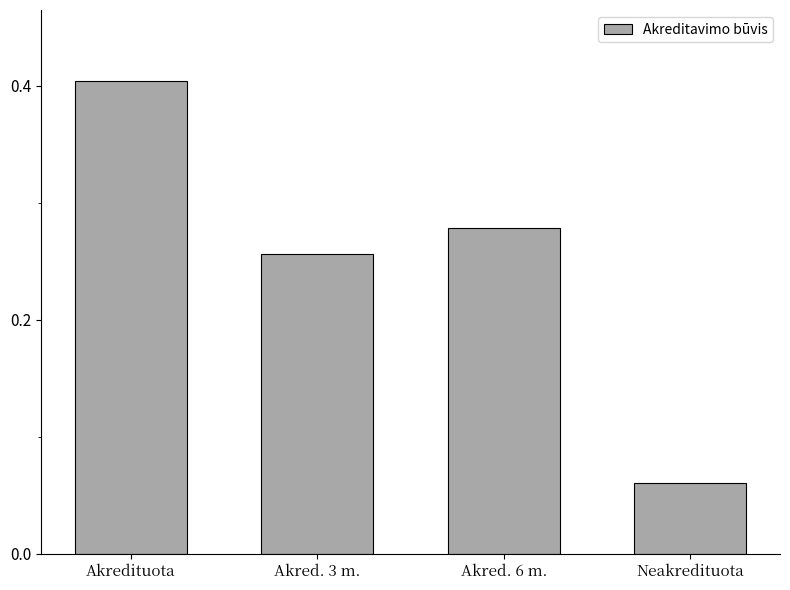

What is the sum of all values?

1.0